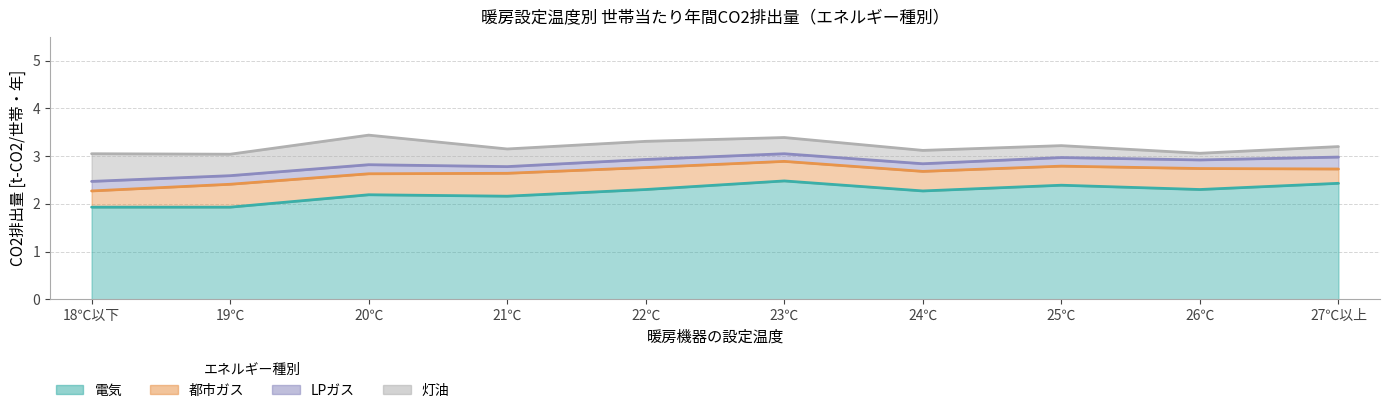

At which category does LPガス reach its first local valley?

19℃